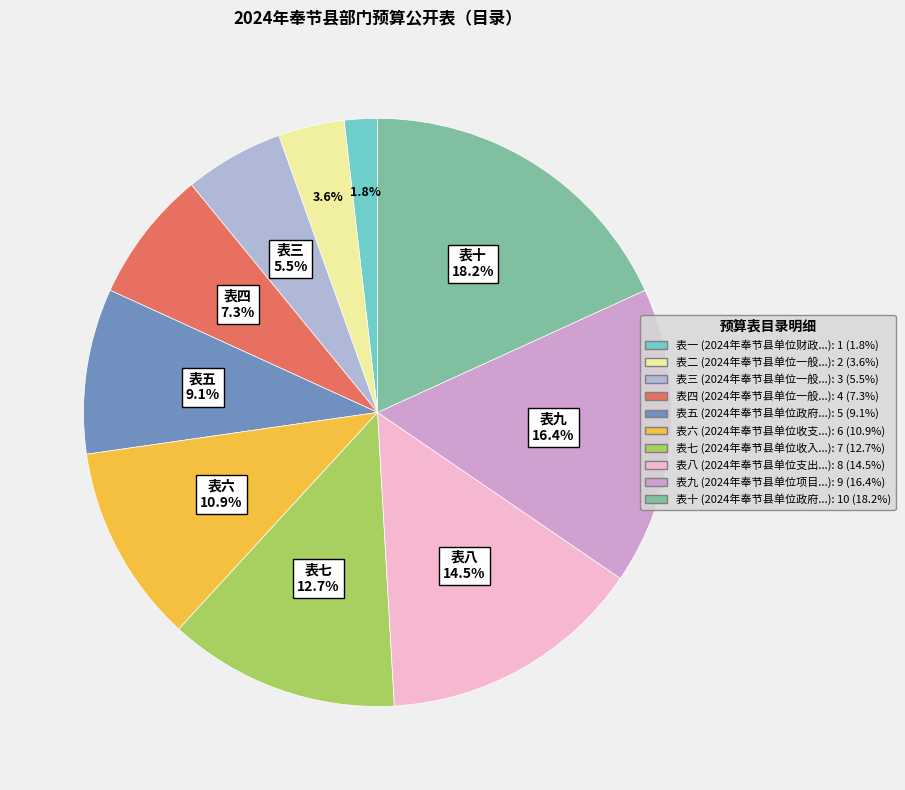

How many slices are in this pie chart?

10